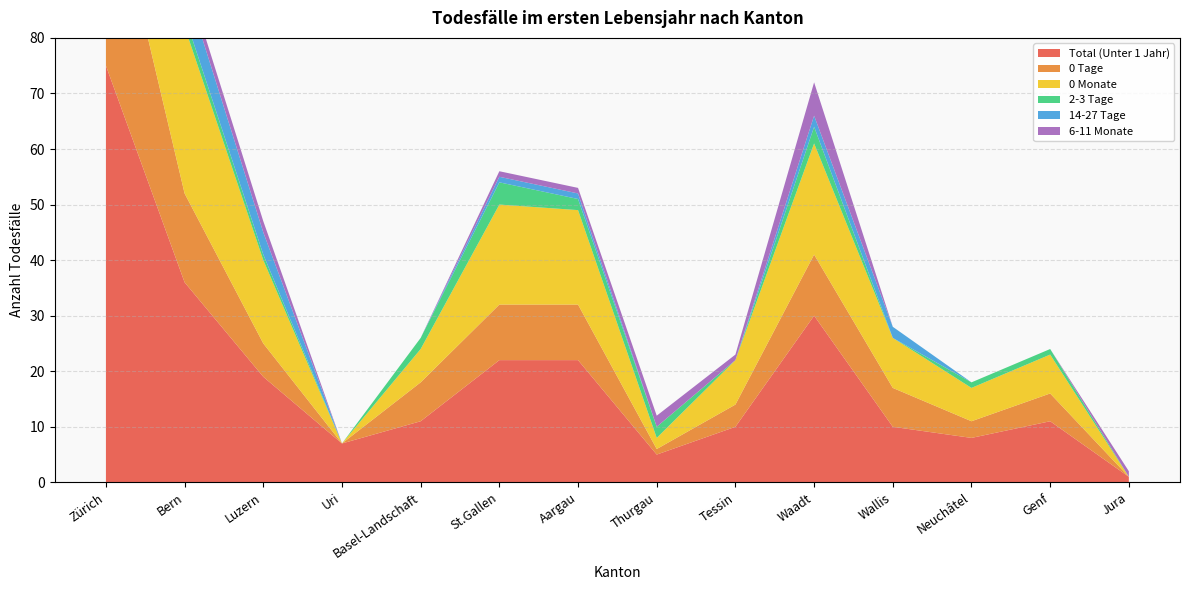

Reading left to right, what are all the values shown in this chart?

Total (Unter 1 Jahr): 75	36	19	7	11	22	22	5	10	30	10	8	11	1
0 Tage: 37	16	6	0	7	10	10	1	4	11	7	3	5	0
0 Monate: 58	30	15	0	6	18	17	2	8	20	9	6	7	0
2-3 Tage: 7	2	1	0	2	4	2	2	0	3	0	1	1	0
14-27 Tage: 2	6	4	0	0	1	1	0	0	2	2	0	0	0
6-11 Monate: 3	2	2	0	0	1	1	2	1	6	0	0	0	1